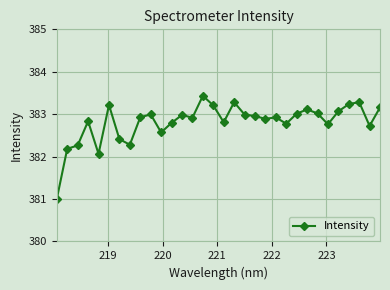

True or false: there are more than 0 points higher than both neighbors.

True